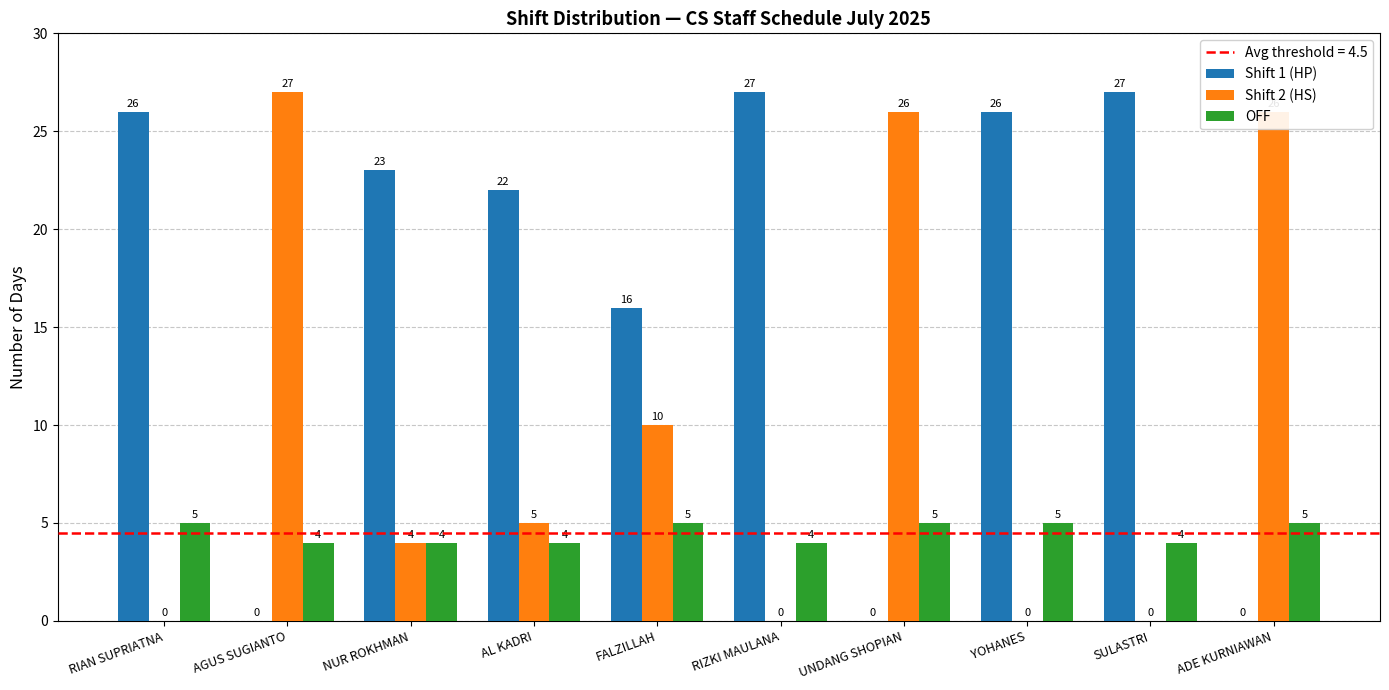

How many groups of bars are there?

10